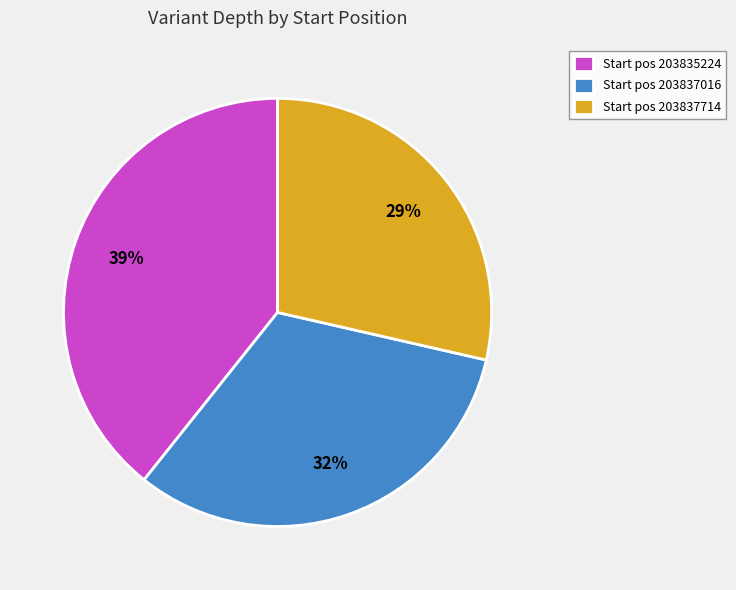

Approximately how many times larger is the value at Start pos 203837016 compared to Start pos 203837714?

1.1